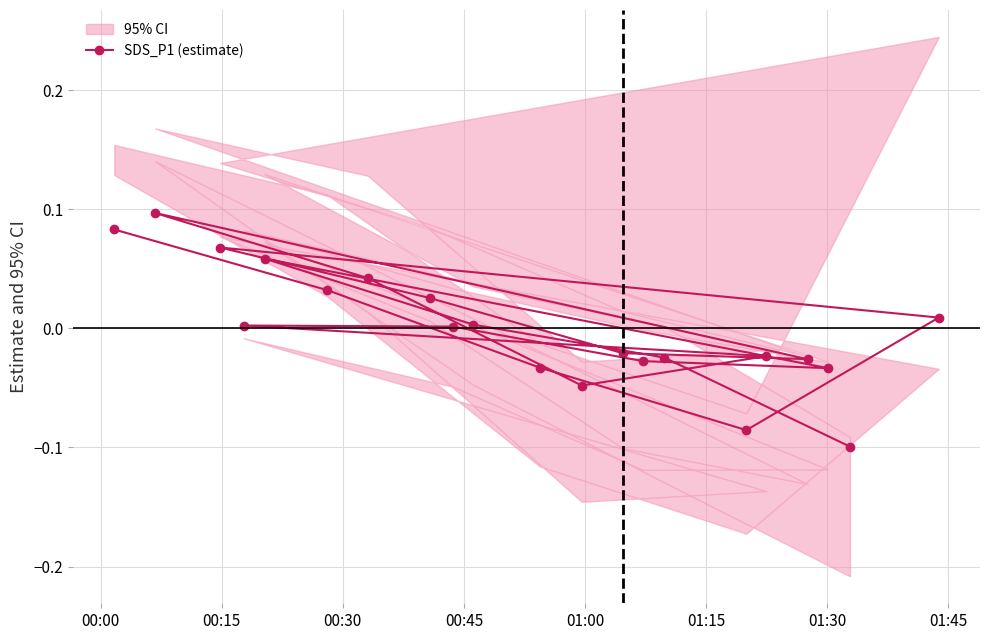

How many values are below zero?

10